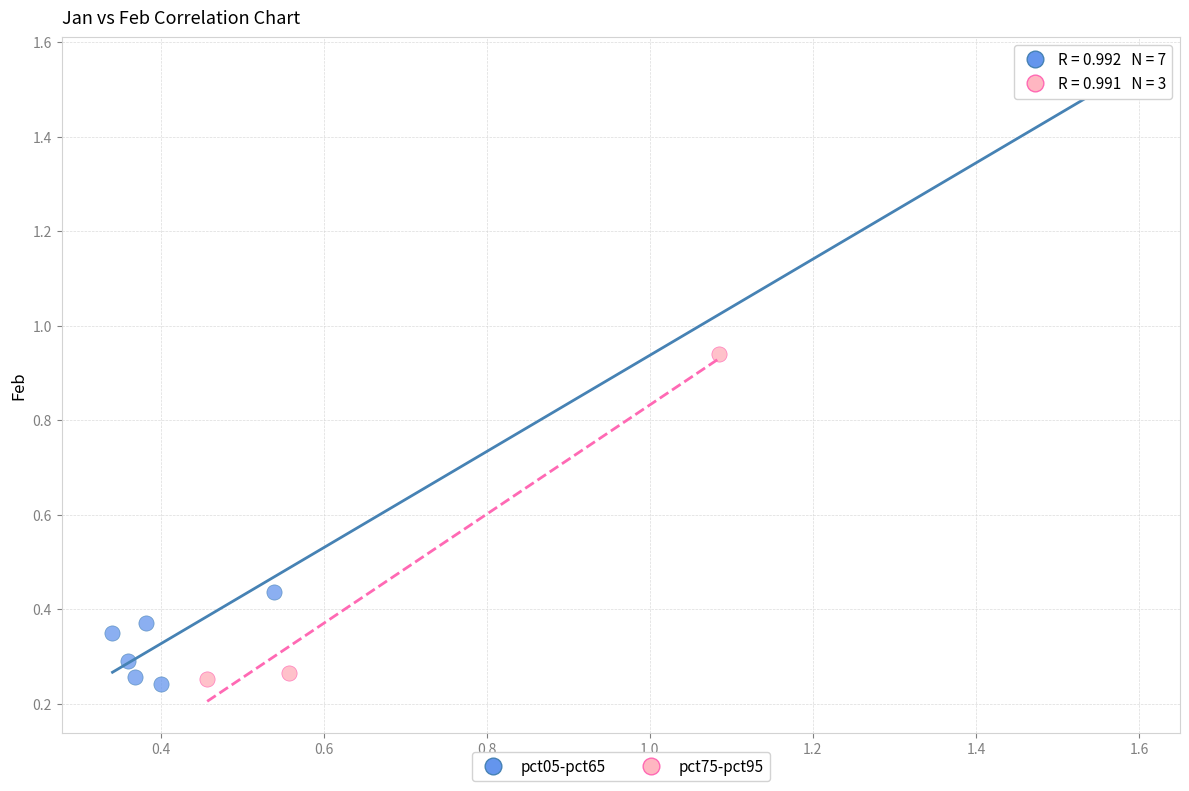

Which series contains the highest Y value?

pct05-pct65